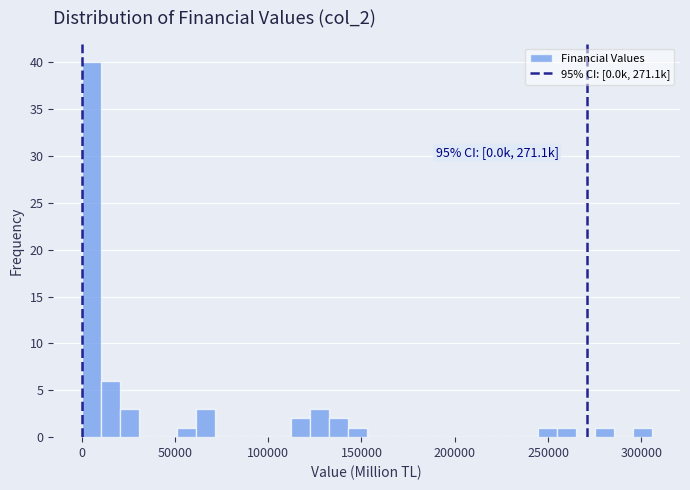

Around what value on the x-axis is the tallest bar? Give the approximate position of its centre, as read against the axis.

5000